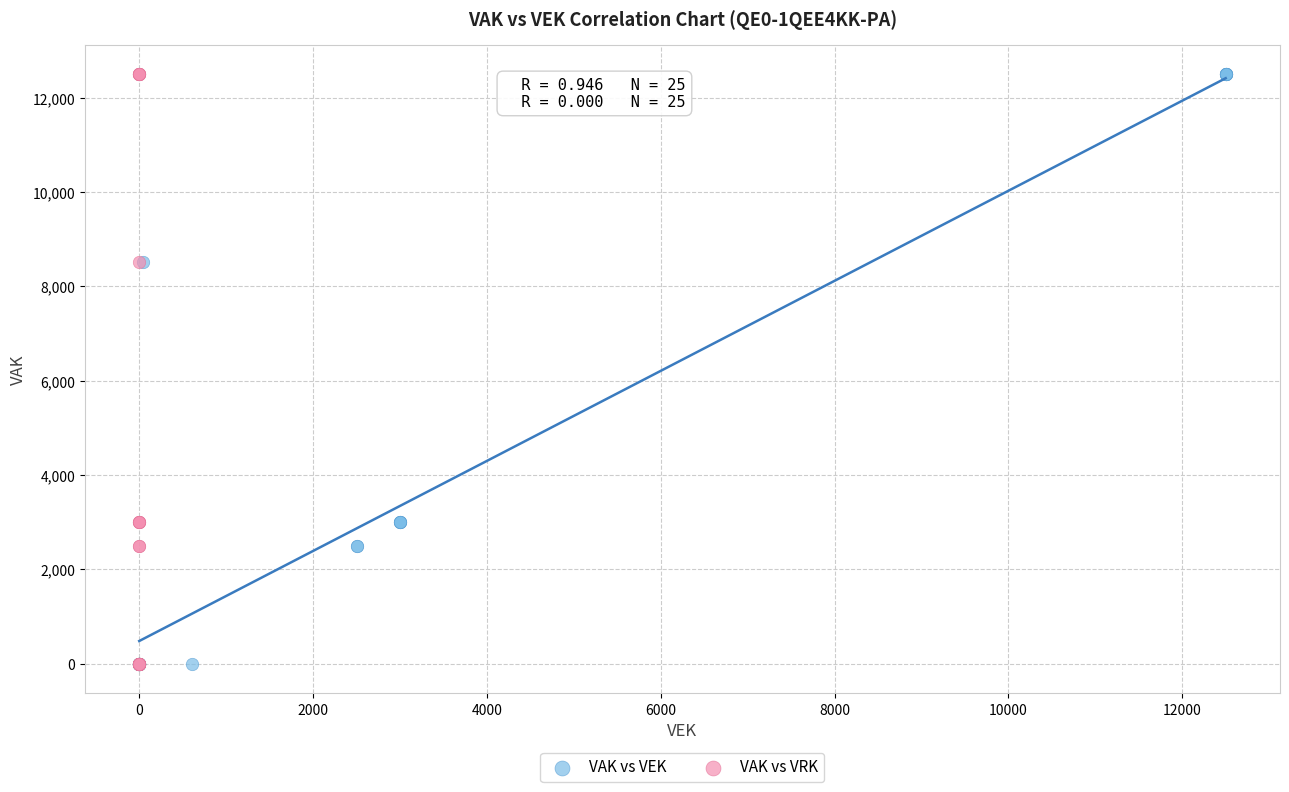

What are all the series names shown in the legend?

VAK vs VEK, VAK vs VRK